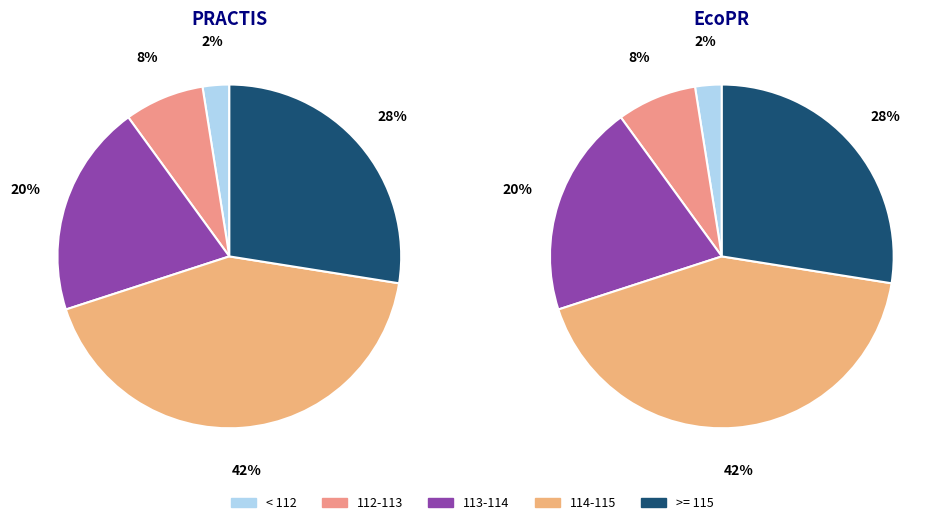

What percentage is the Minute 3 slice, to the nearest percent?

20%